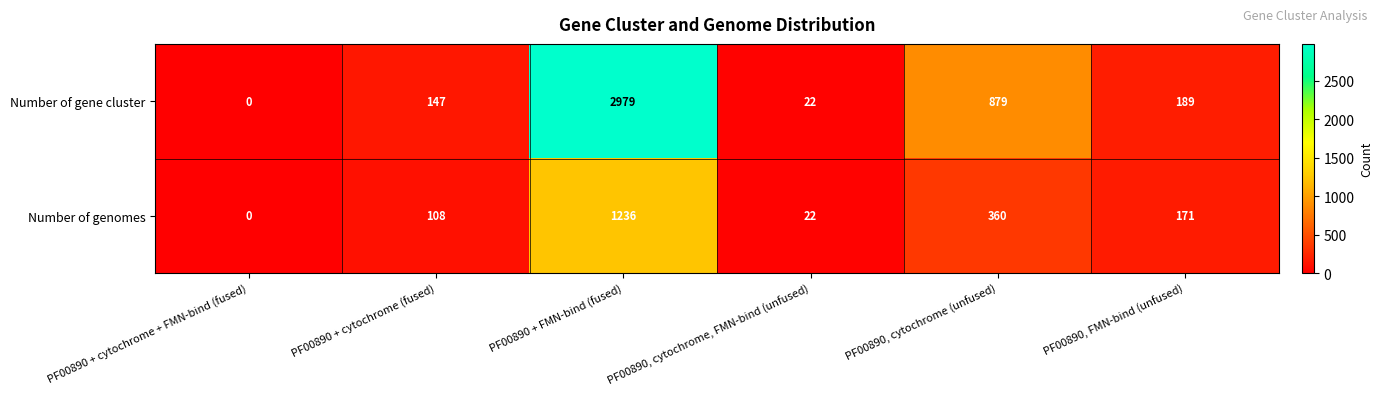

Which series has the largest range (max minus min)?

Number of gene cluster